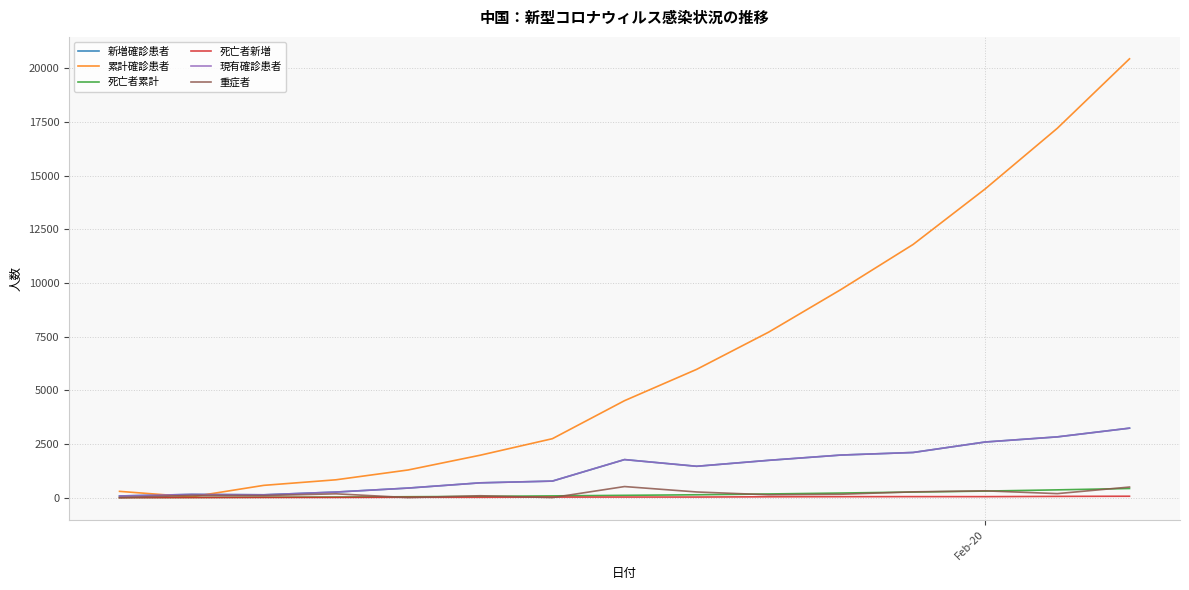

Does the chart display data point markers on the line(s)?

No